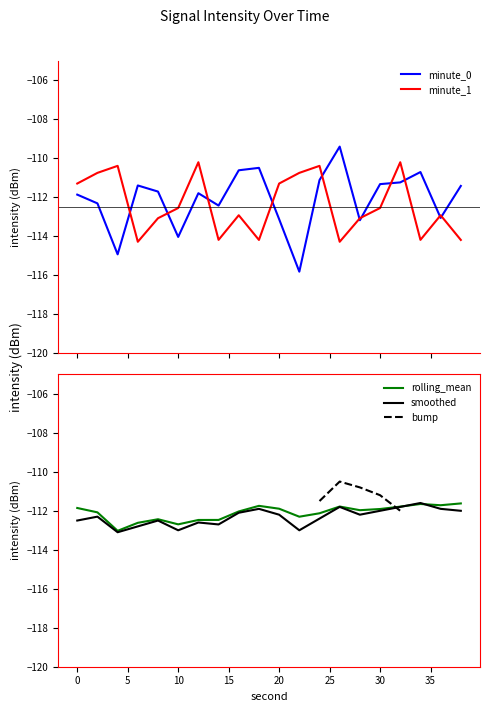

How many interior local valleys does the smoothed series have?

5